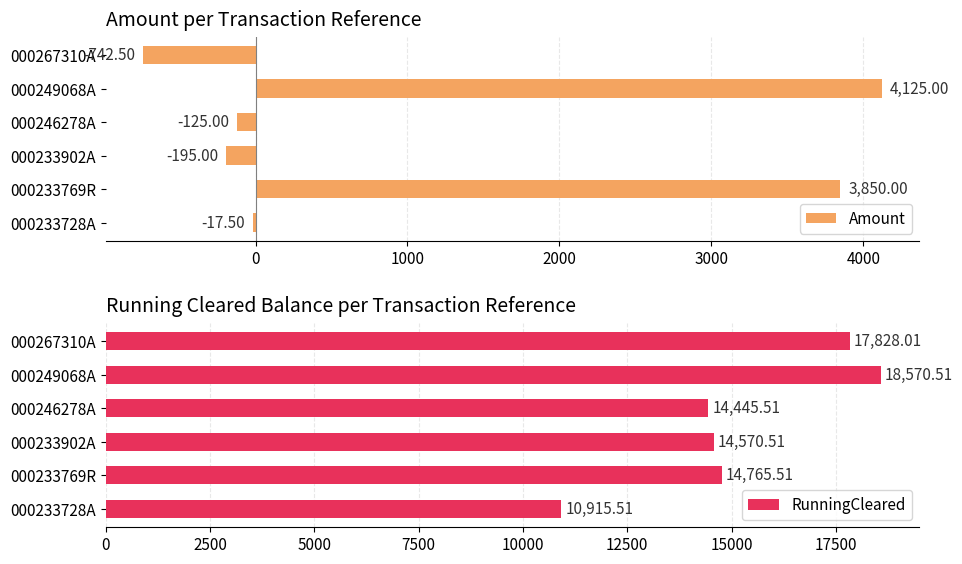

What is the approximate value of Amount at 000246278A?

-125.0